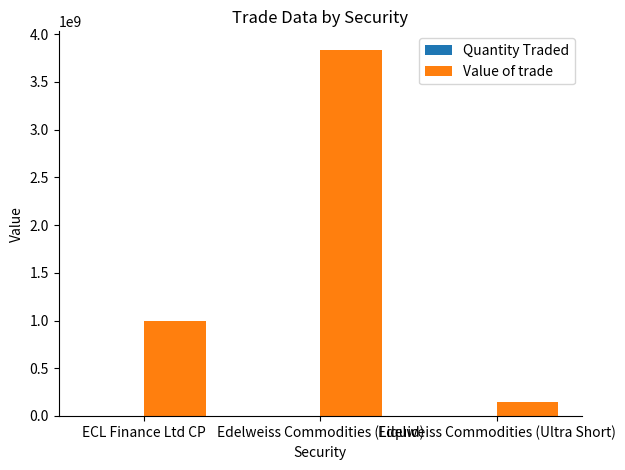

Which category has the highest value across all series?

Edelweiss Commodities (Liquid)